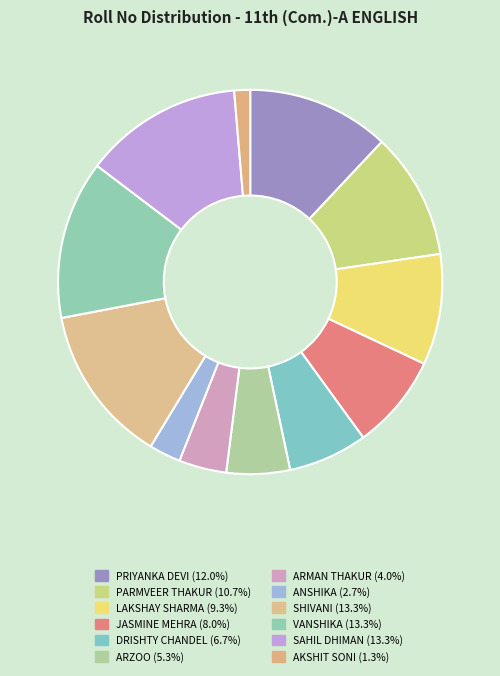

To the nearest percent, what percentage of the pie is SHIVANI?

13%